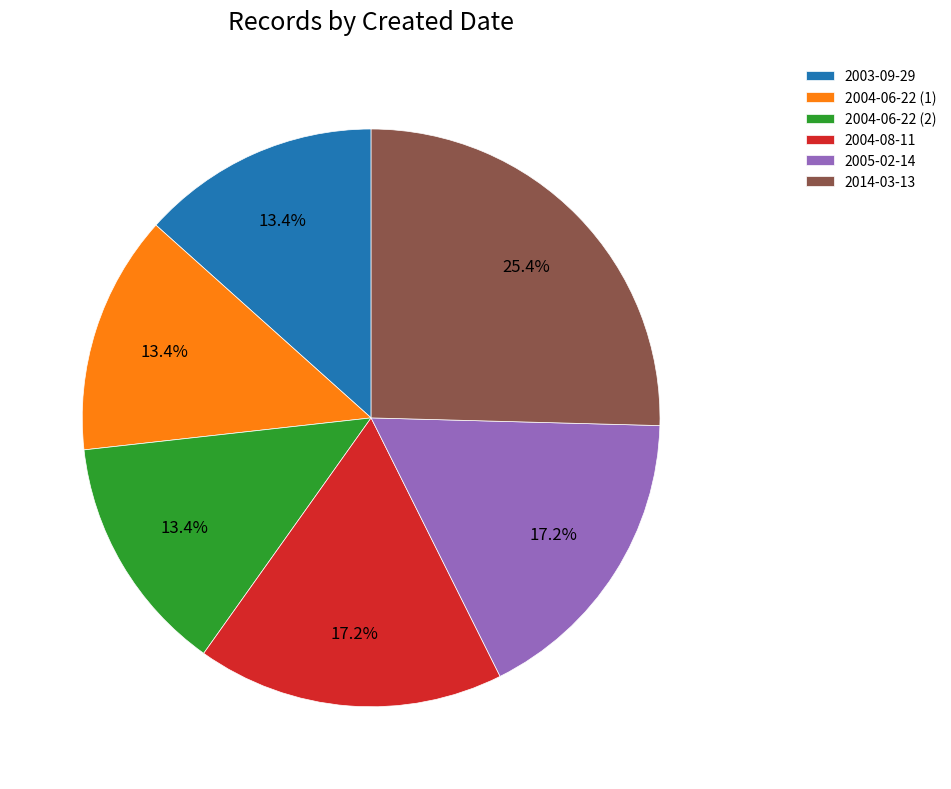

Approximately how many times larger is the value at 2003-09-29 compared to 2004-08-11?

0.8